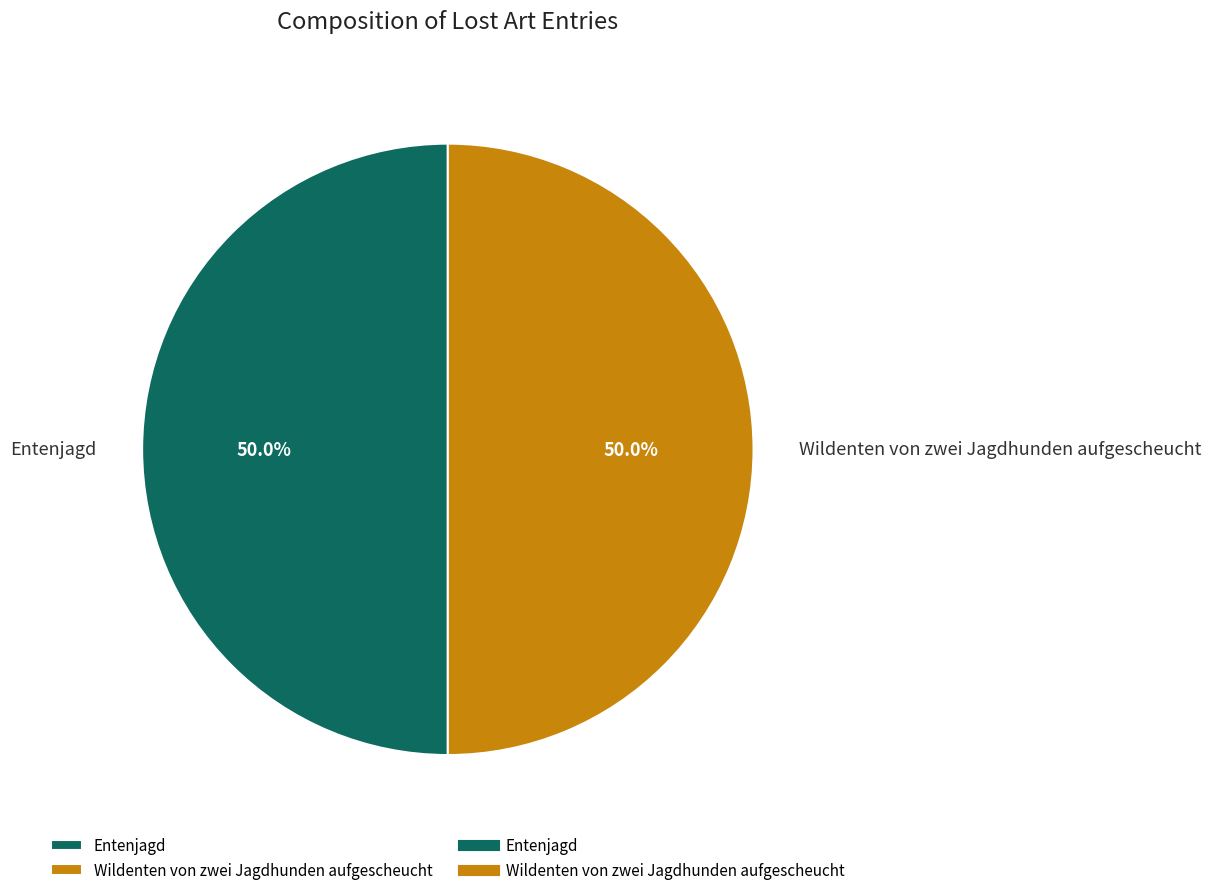

The Wildenten von zwei Jagdhunden aufgescheucht slice represents 50% of the pie. True or false?

True